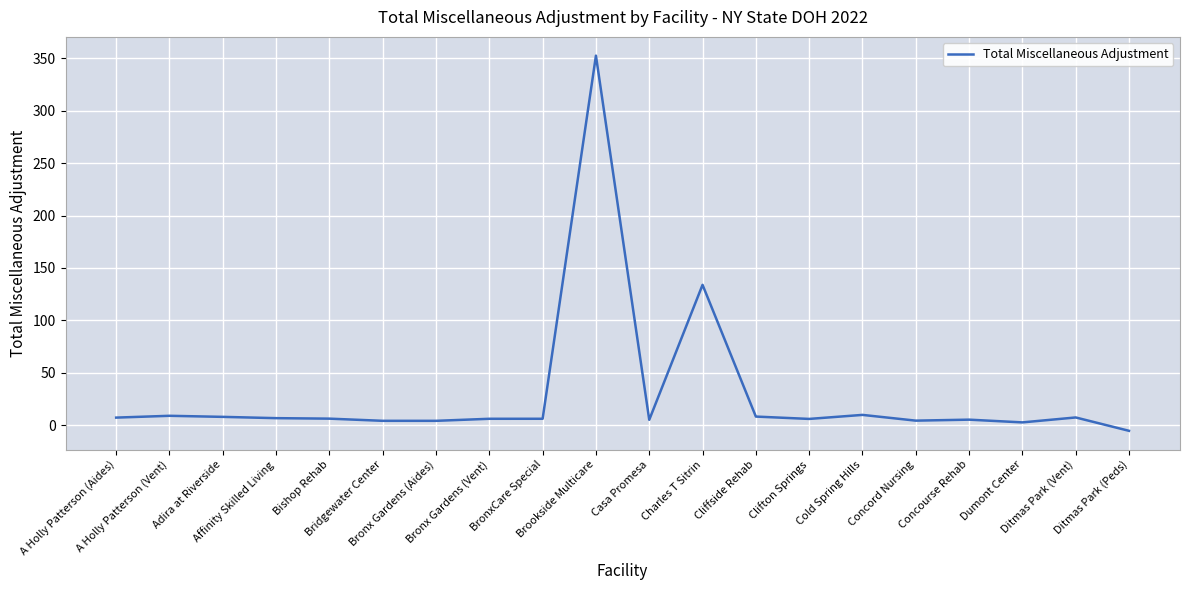

True or false: the data shows 352.5 at Brookside Multicare.

True